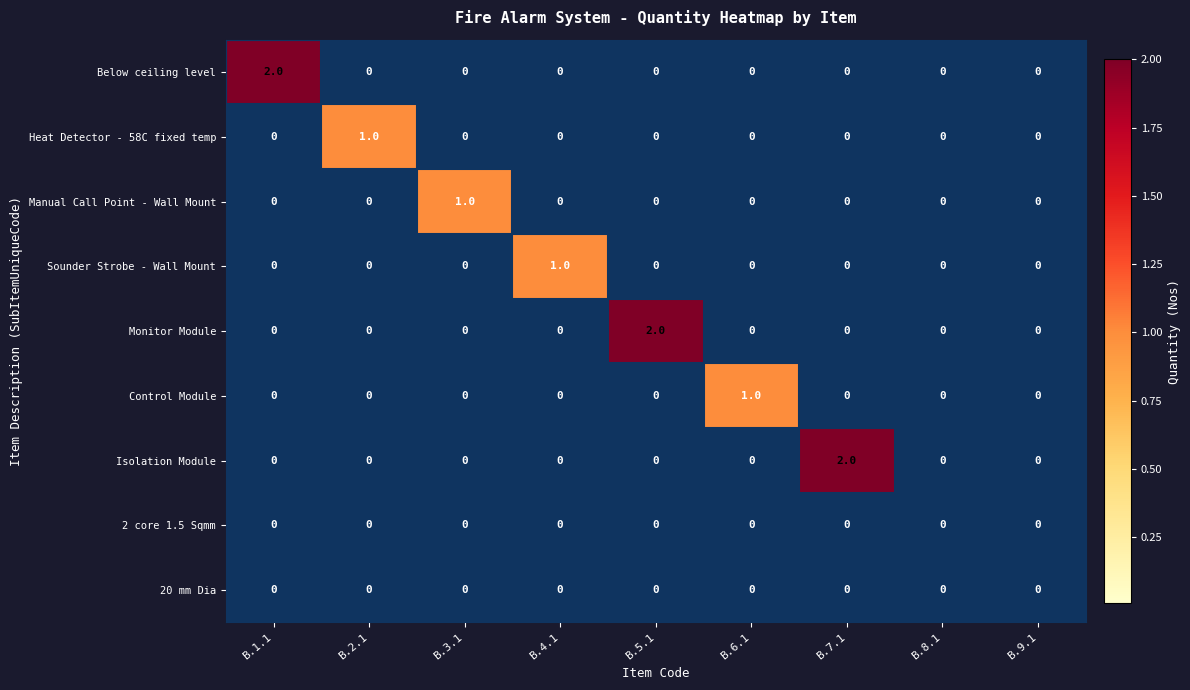

Between B.3.1 and B.5.1, which series saw the biggest shift?

Monitor Module